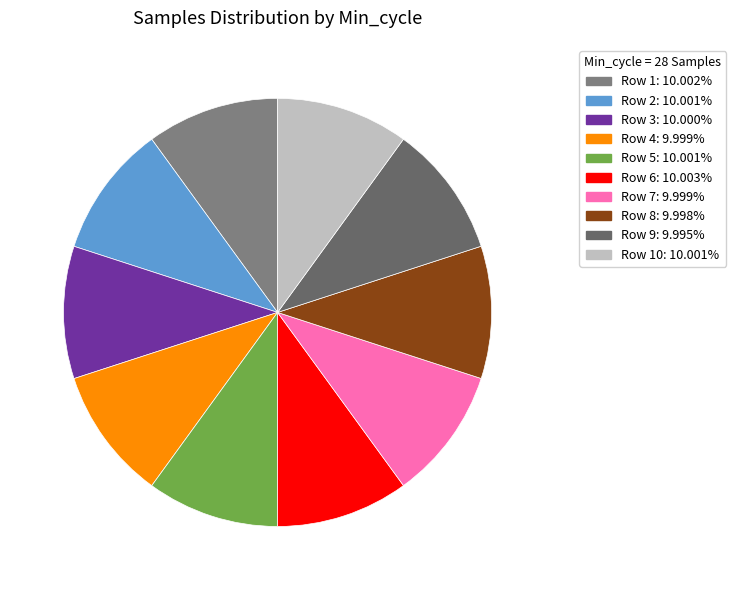

Does any single category account for the majority?

No